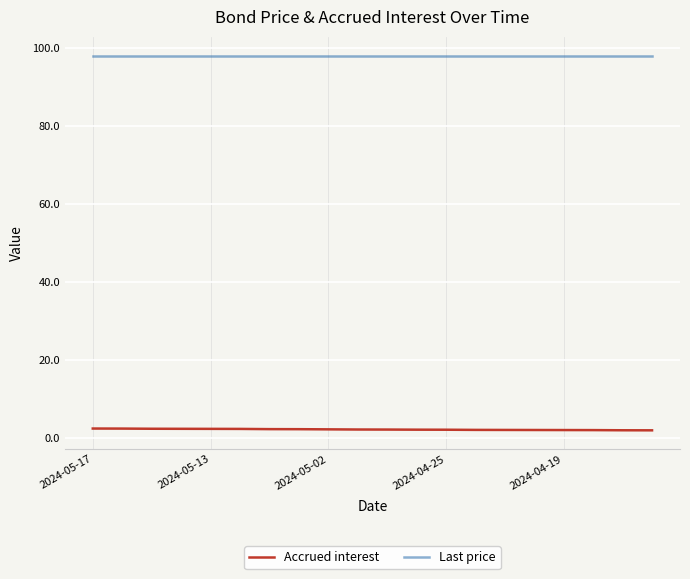

True or false: Accrued interest and Last price cross at least once.

False